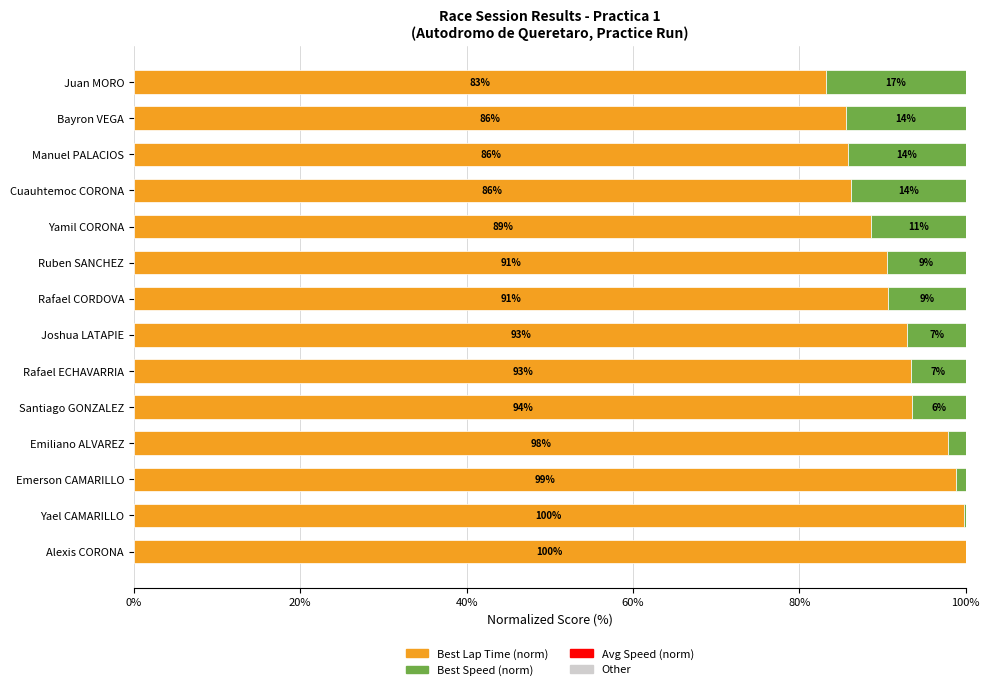

True or false: Best Lap Time (norm) has a value of 53.3 at Manuel PALACIOS.

False